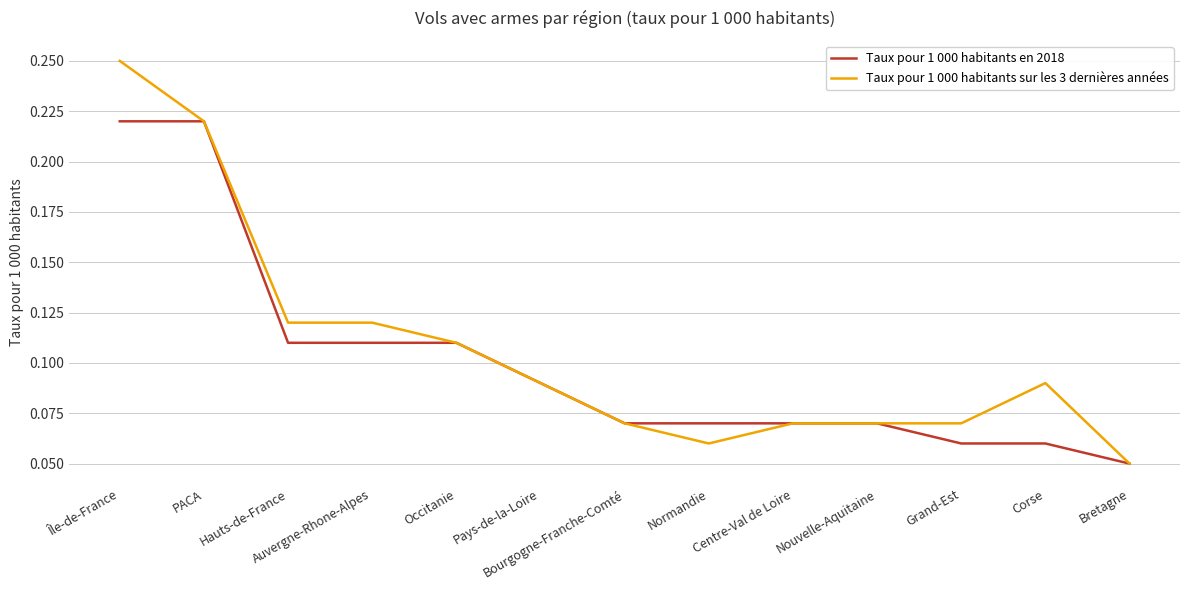

What position from the right is Corse?

2